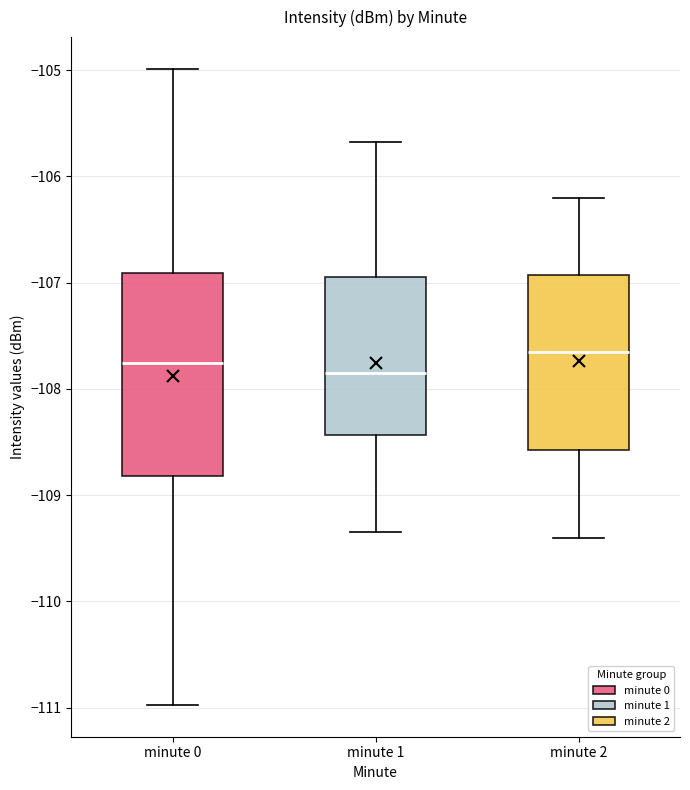

Comparing the boxes themselves (not the whiskers), which one is the tallest?

minute 0